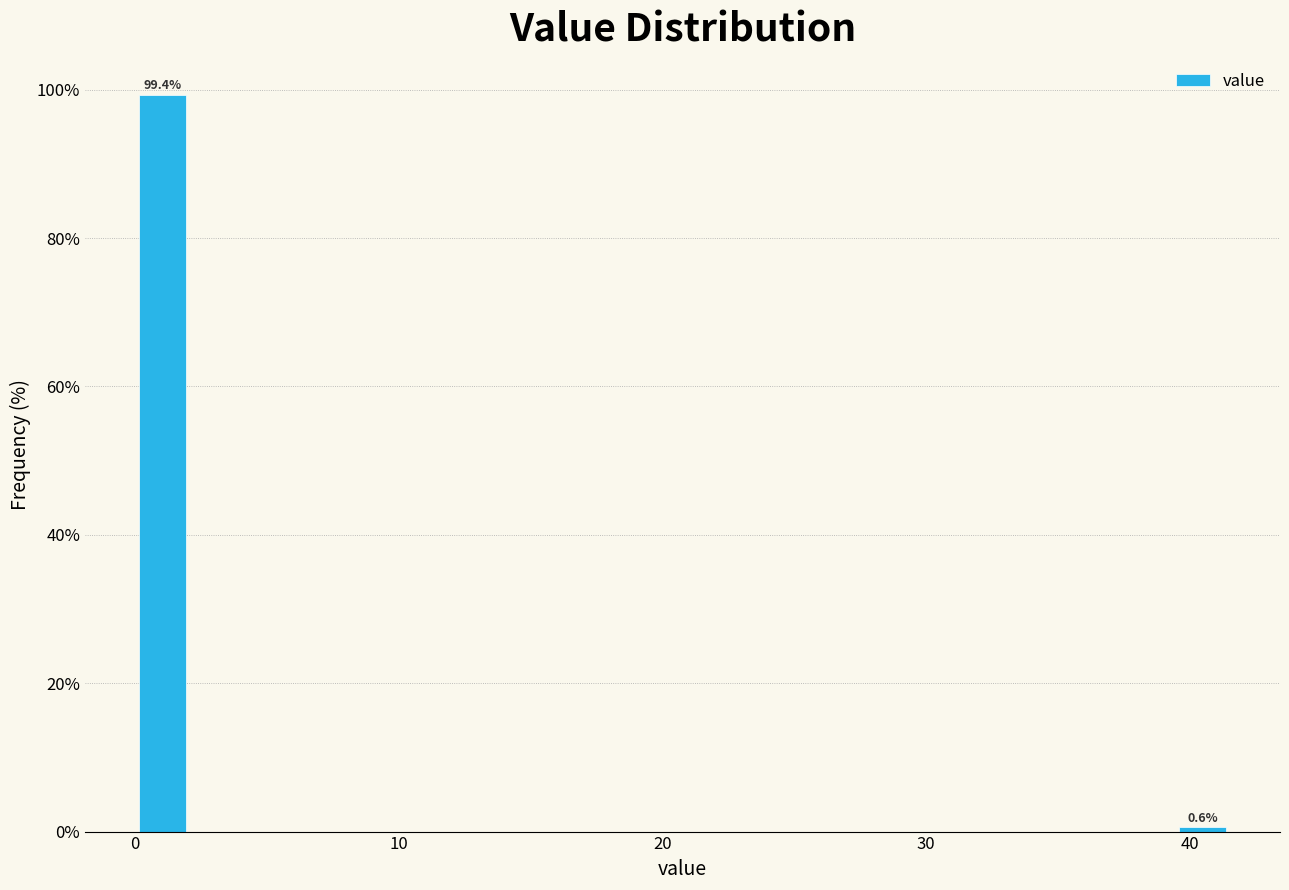

Around what value on the x-axis is the tallest bar? Give the approximate position of its centre, as read against the axis.

1